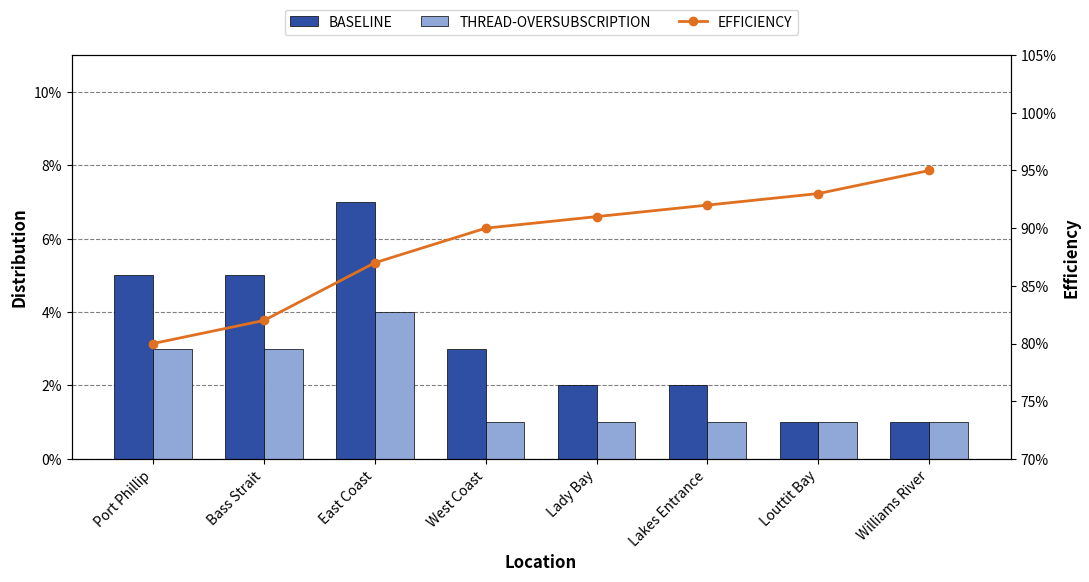

Which series has the largest total across all categories?

EFFICIENCY